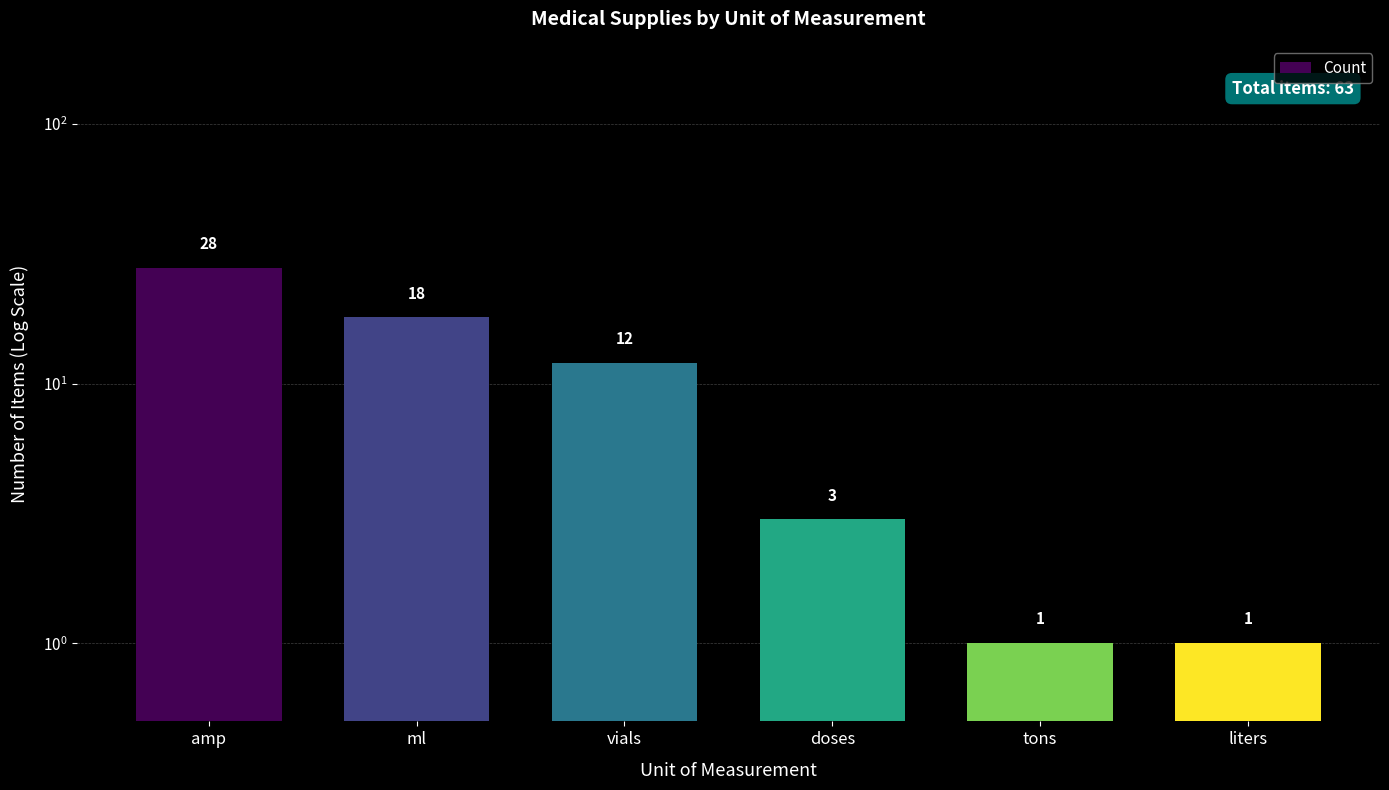

Which label corresponds to the smallest value in the chart?

tons